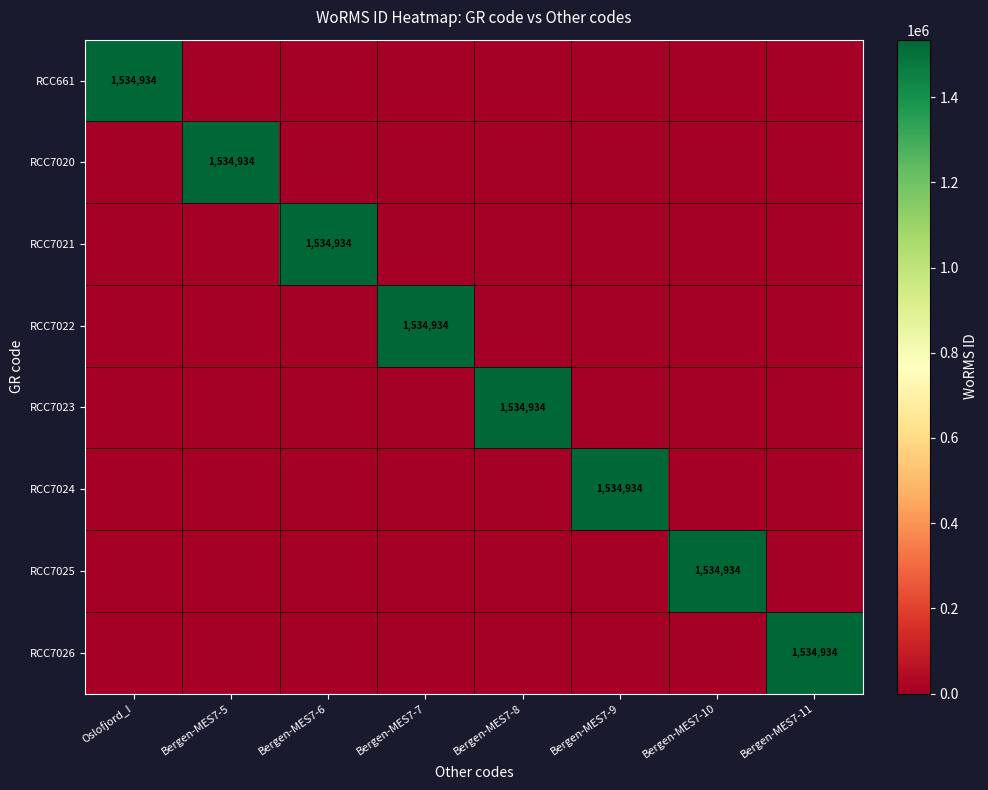

At how many categories does at least one series exceed 1316183?

8